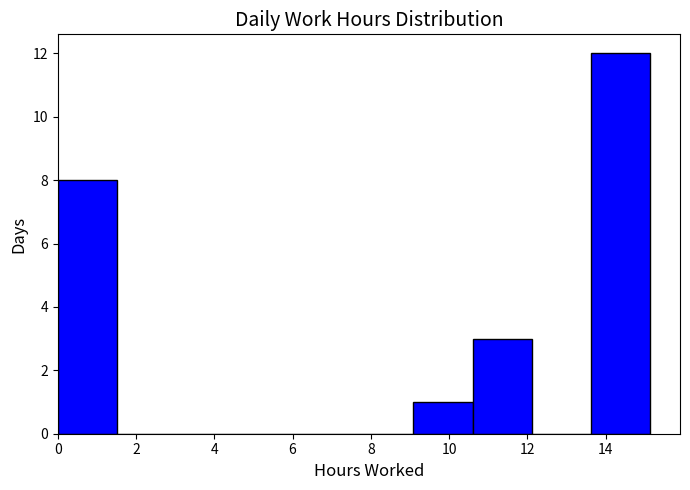

Reading left to right, transcribe this chart: for each bar, give the range it covers on the x-axis and its height. Neither the bar edges nor the heights are printed on the chart, so give them approximately, as read against the axes.

0.0 to 1.6: 8
1.6 to 3.0: 0
3.0 to 4.6: 0
4.6 to 6.0: 0
6.0 to 7.6: 0
7.6 to 9.0: 0
9.0 to 10.6: 1
10.6 to 12.2: 3
12.2 to 13.6: 0
13.6 to 15.2: 12